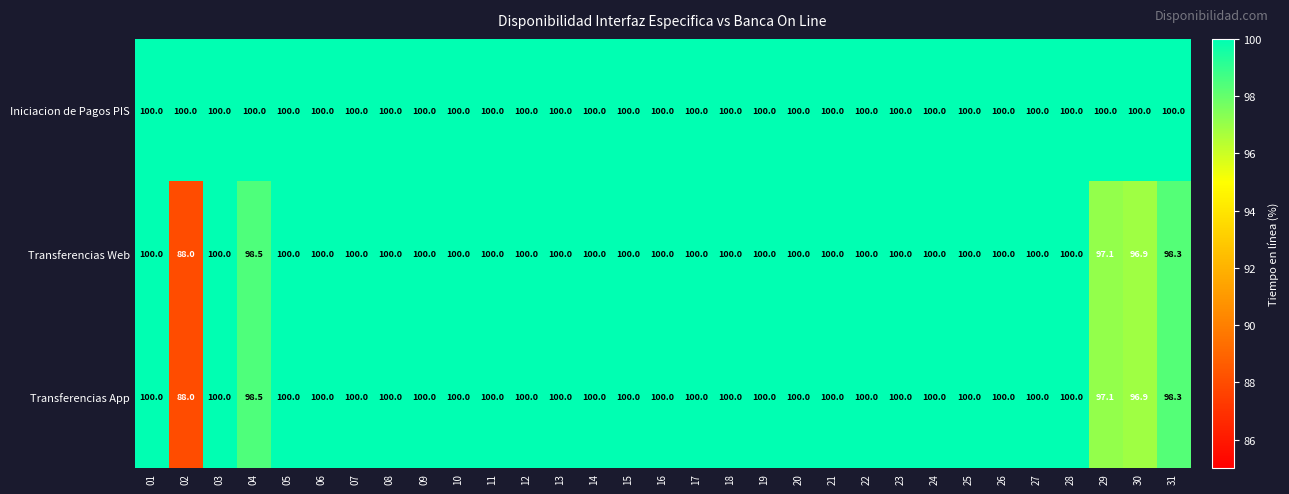

What is the average value of the Iniciacion de Pagos PIS series?

100.0